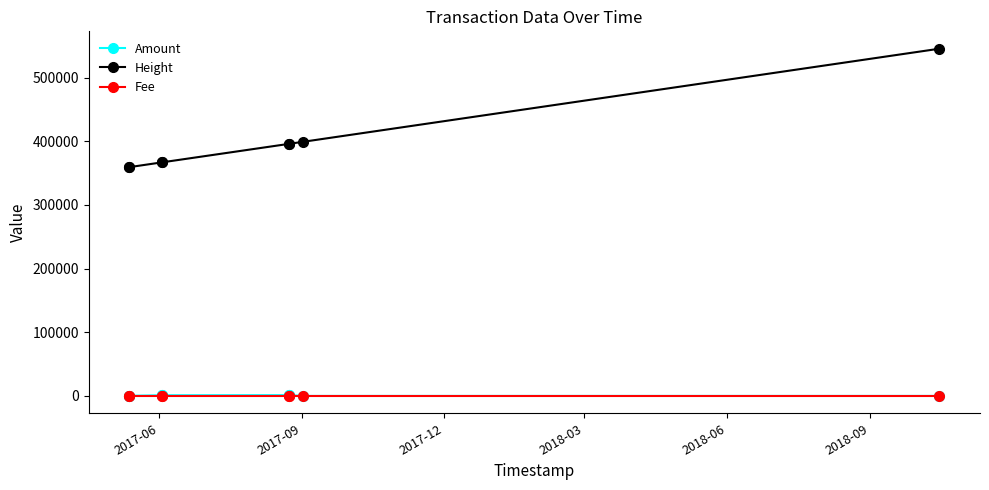

True or false: Amount and Height intersect in this chart.

False